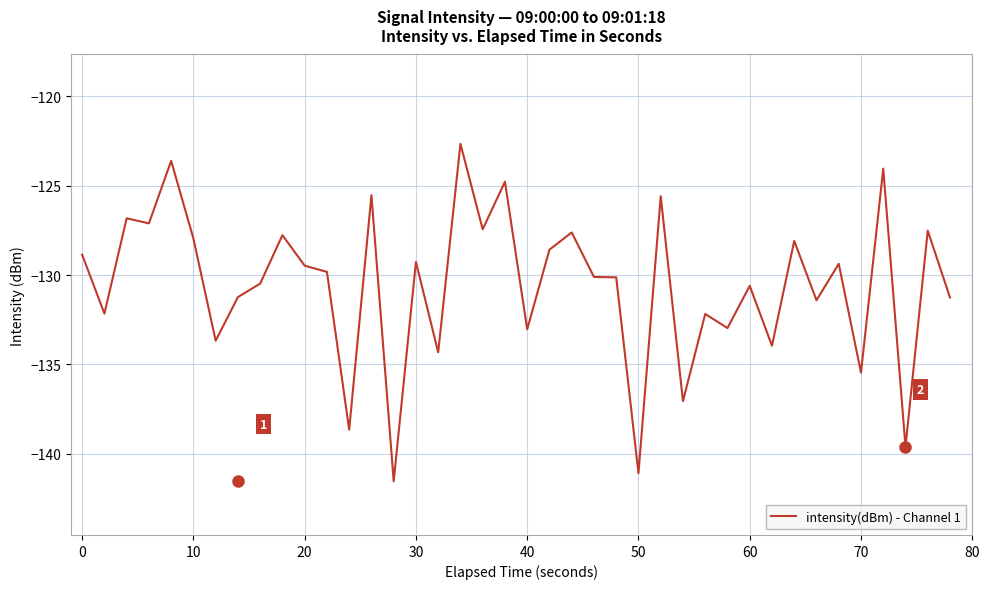

What is the greatest value displayed?

-122.7